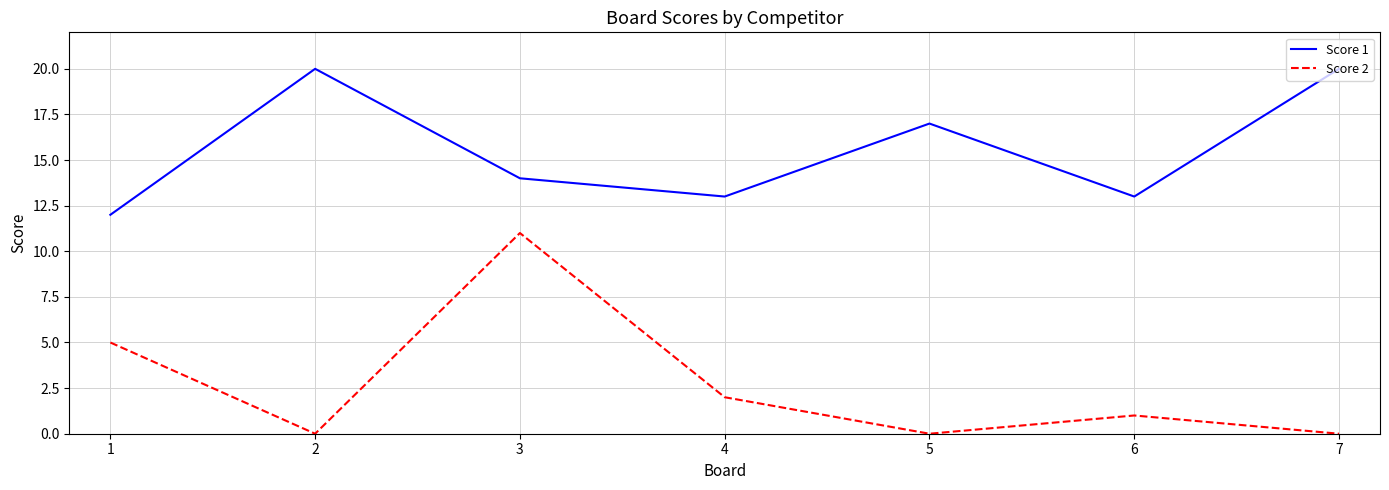

Is this an area chart (filled region under the line)?

No